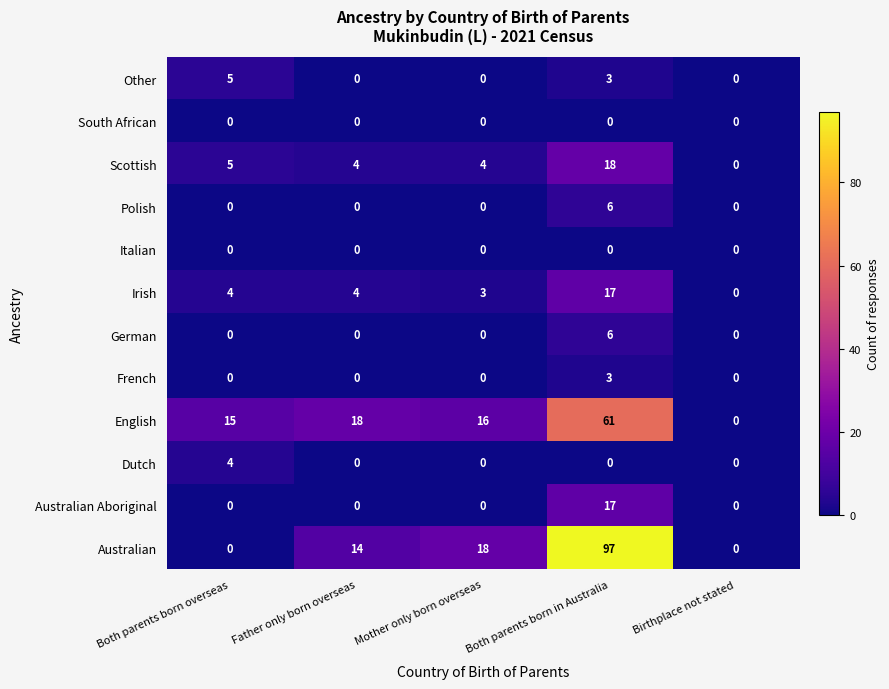

Between Mother only born overseas and Both parents born in Australia, which series saw the biggest shift?

Australian